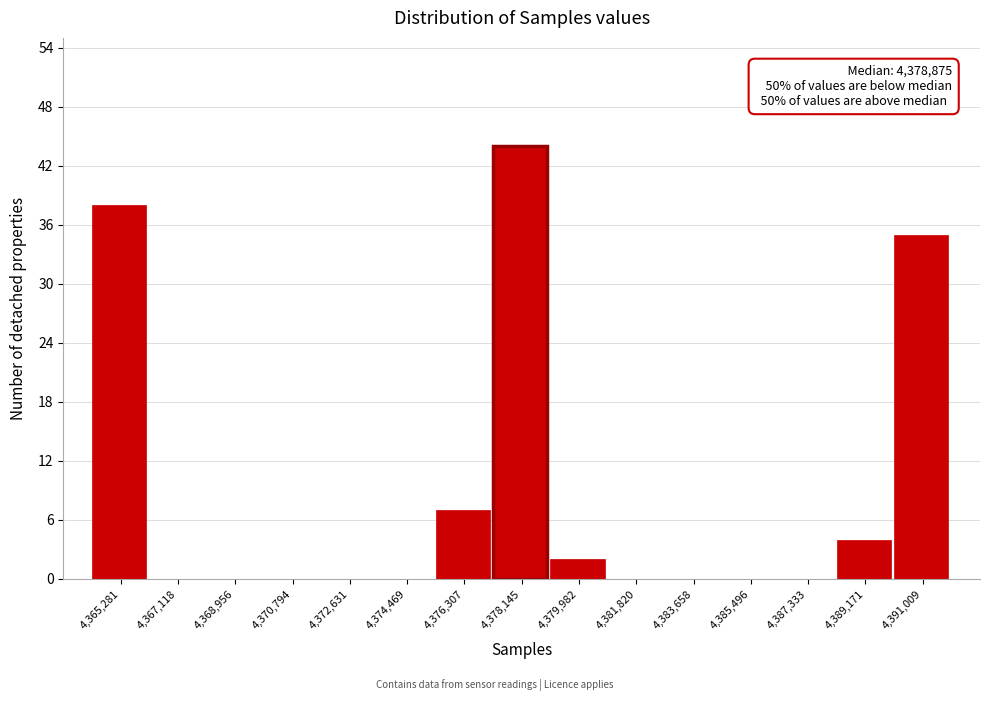

Reading left to right, extract all data points from this chart.

4,365,281=38	4,367,118=0	4,368,956=0	4,370,794=0	4,372,631=0	4,374,469=0	4,376,307=7	4,378,145=44	4,379,982=2	4,381,820=0	4,383,658=0	4,385,496=0	4,387,333=0	4,389,171=4	4,391,009=35